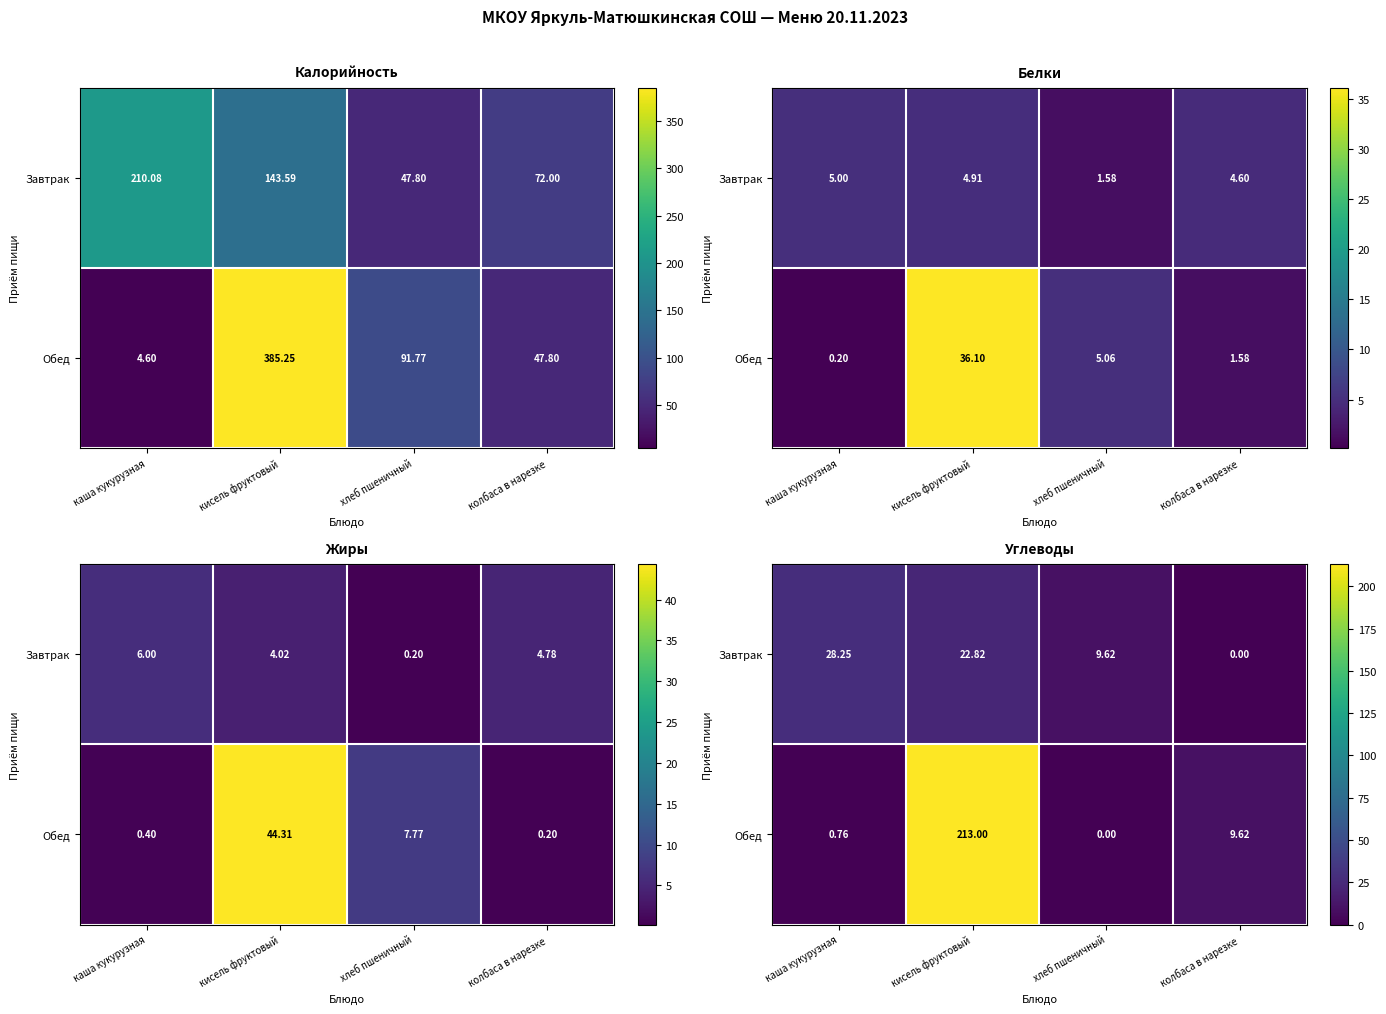

Which series has the largest range (max minus min)?

Обед